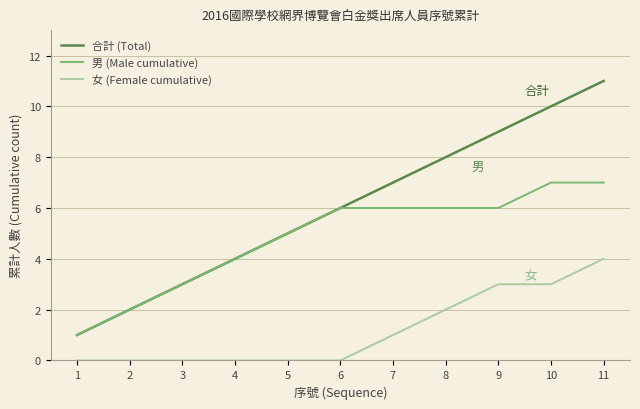

Which series has the widest spread of values?

合計 (Total)